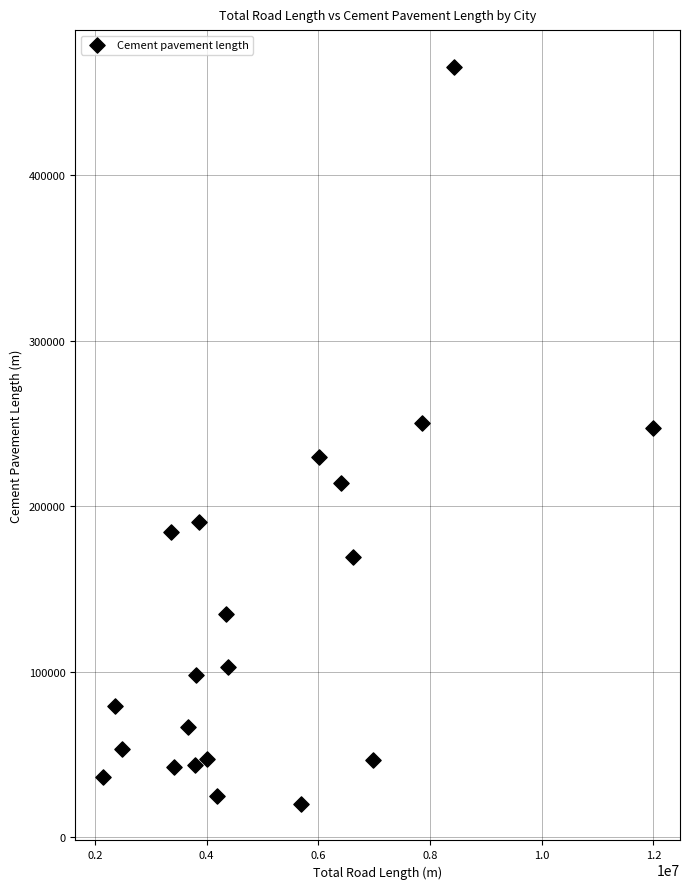

What is the range of Y values (max minus min)?

445146.0